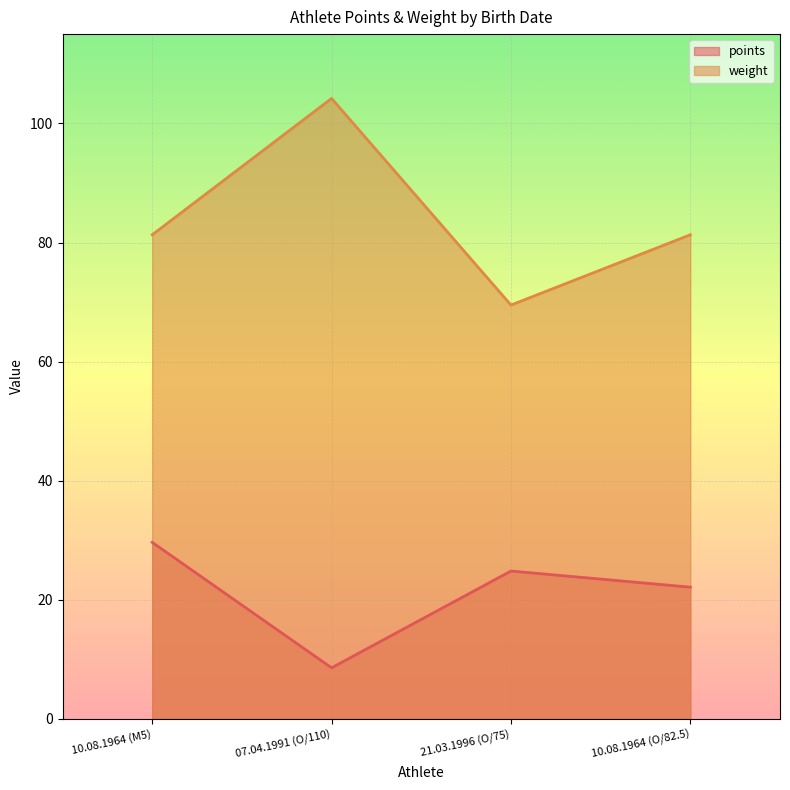

What is the label of the 4th point from the right?

10.08.1964 (M5)